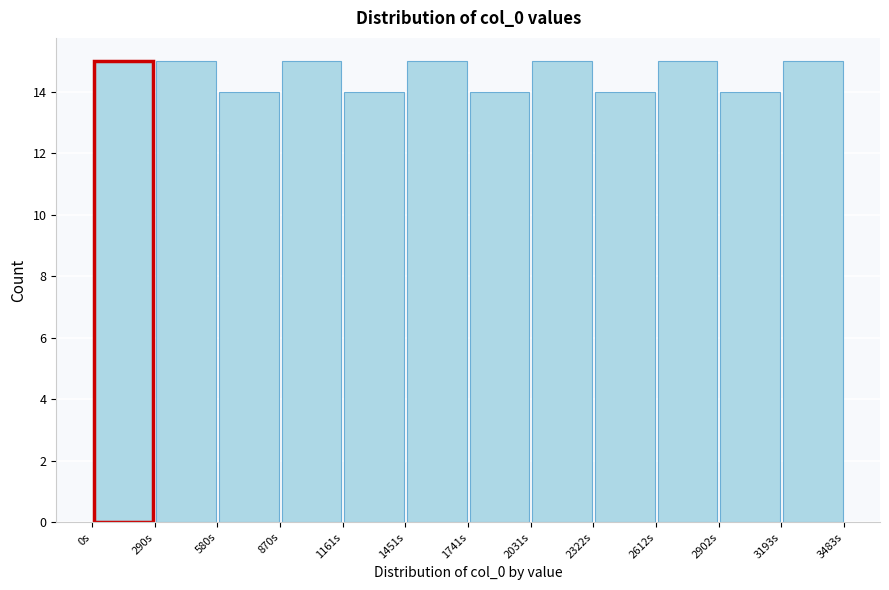

Reading left to right, transcribe this chart: for each bar, give the range it covers on the x-axis and its height. Neither the bar edges nor the heights are printed on the chart, so give them approximately, as read against the axes.

0 to 300: 15
300 to 600: 15
600 to 850: 14
850 to 1150: 15
1150 to 1450: 14
1450 to 1750: 15
1750 to 2050: 14
2050 to 2300: 15
2300 to 2600: 14
2600 to 2900: 15
2900 to 3200: 14
3200 to 3500: 15